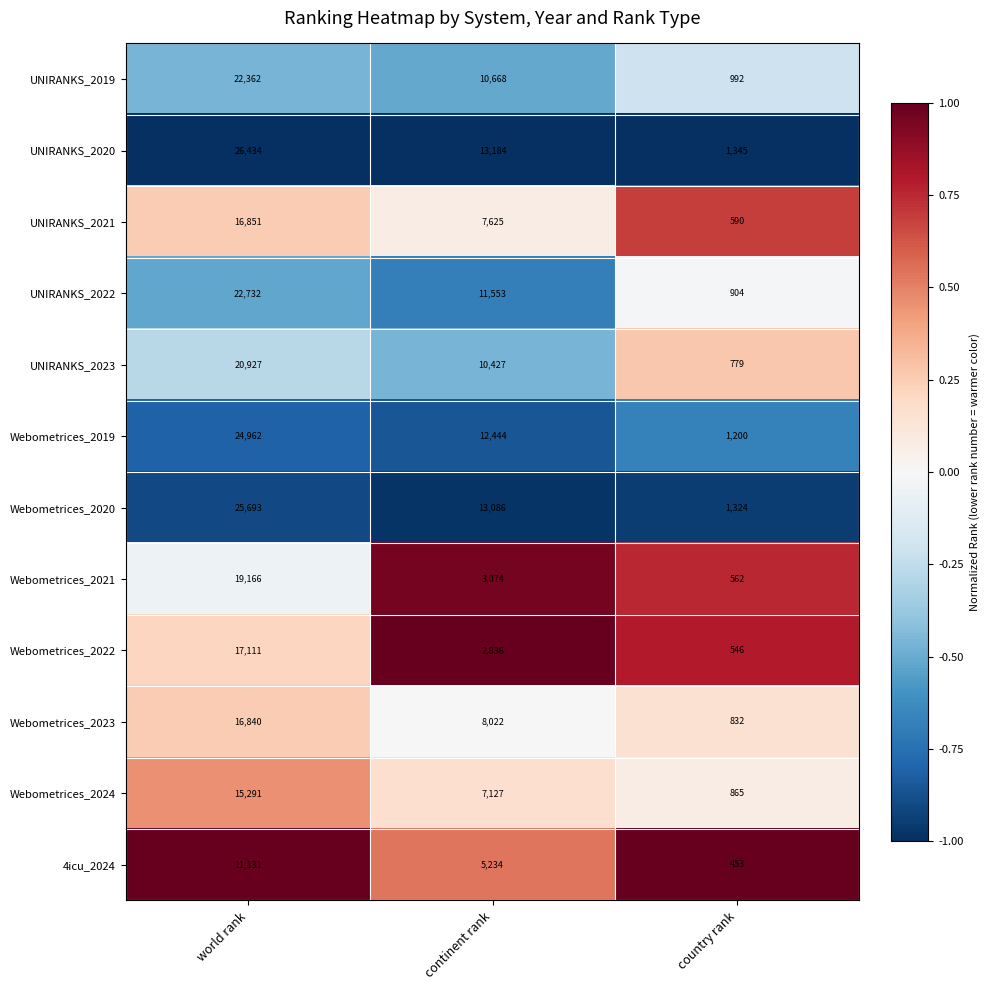

Rank the series at country rank from lowest to highest value.

4icu_2024, Webometrices_2022, Webometrices_2021, UNIRANKS_2021, UNIRANKS_2023, Webometrices_2023, Webometrices_2024, UNIRANKS_2022, UNIRANKS_2019, Webometrices_2019, Webometrices_2020, UNIRANKS_2020